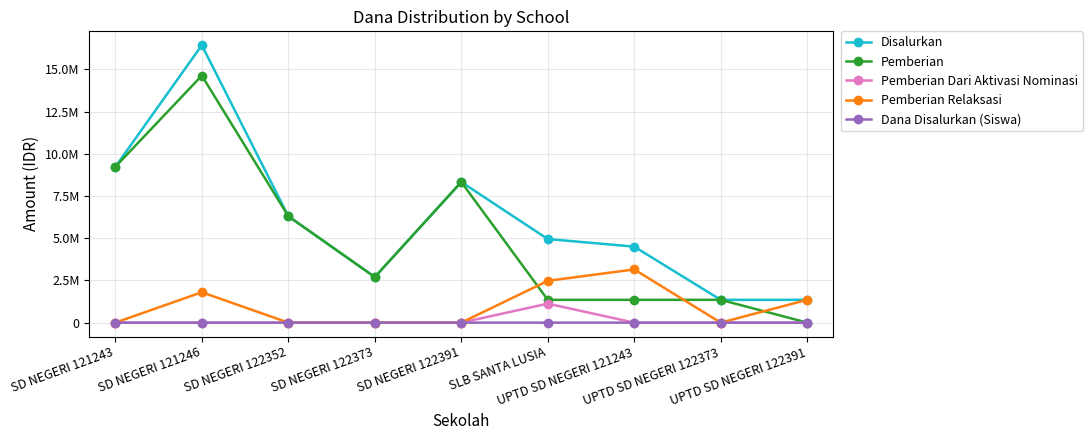

Does the chart have visible grid lines?

Yes